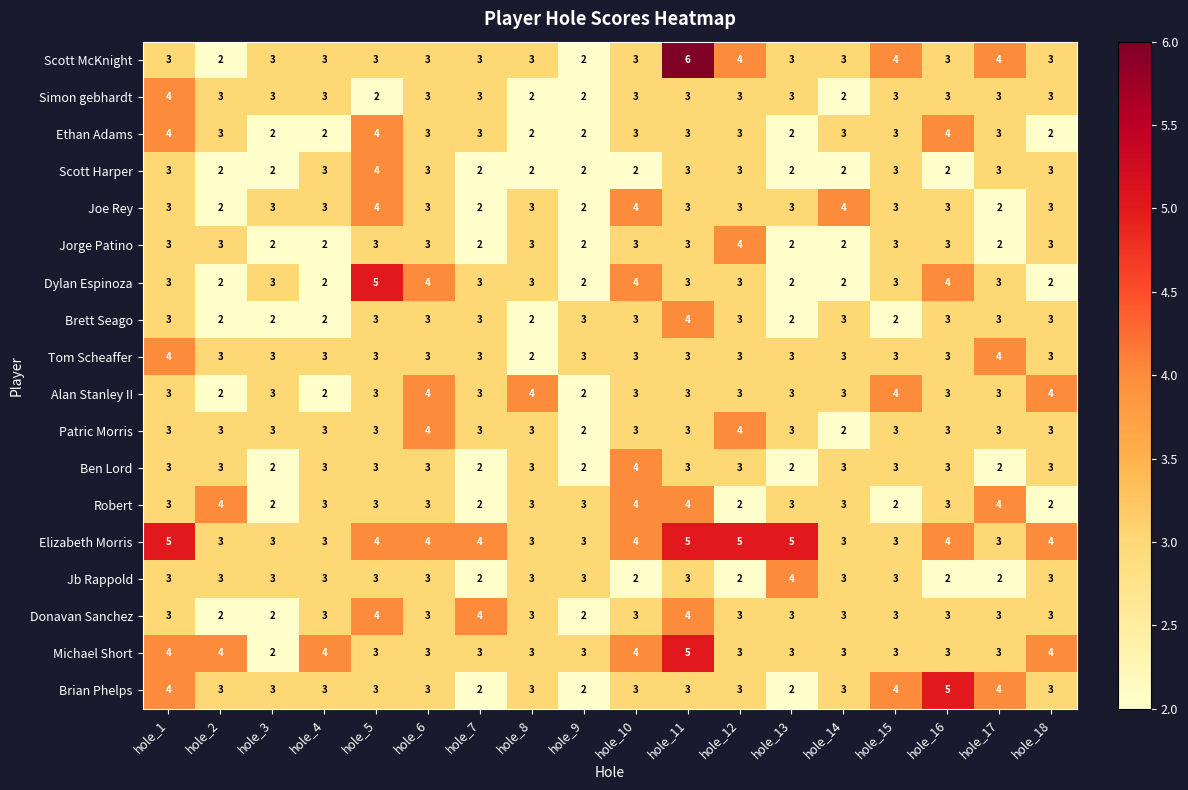

What is the difference between the highest and lowest values at hole_5?

3